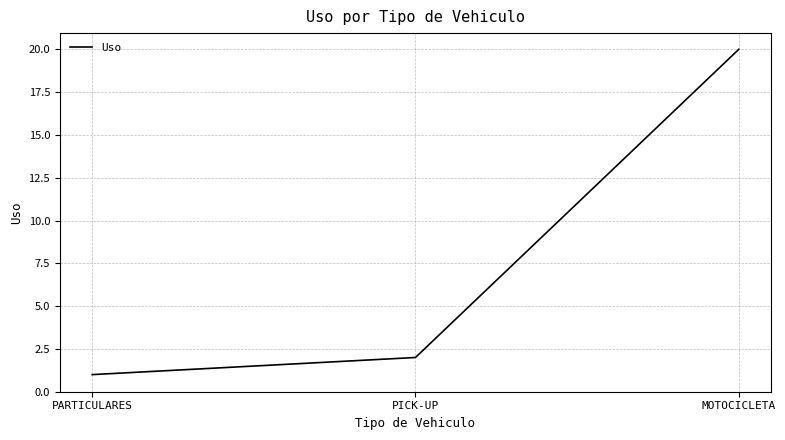

What is the difference between the maximum and minimum values?

19